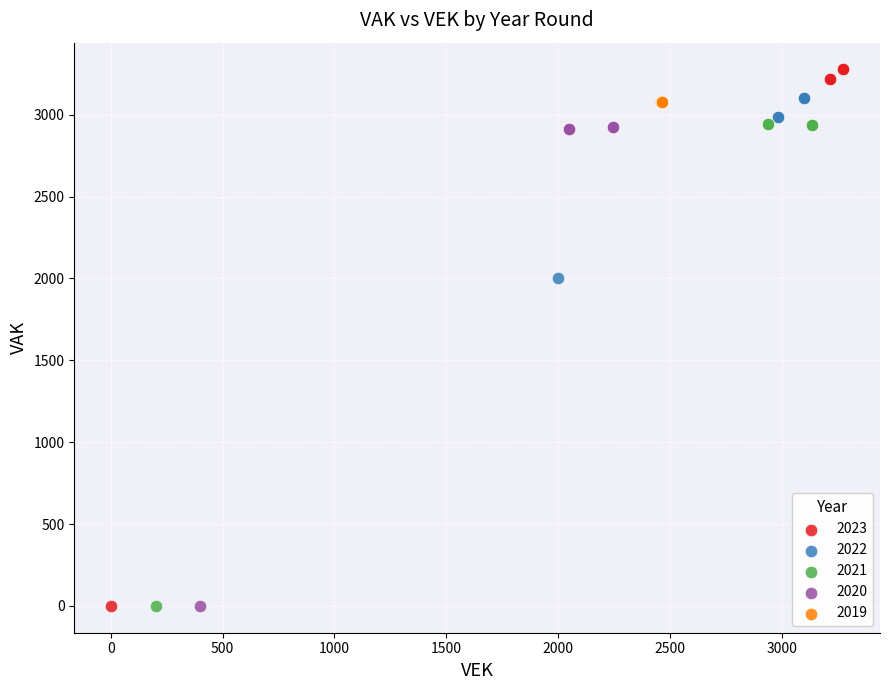

Which series reaches the maximum Y coordinate?

2023